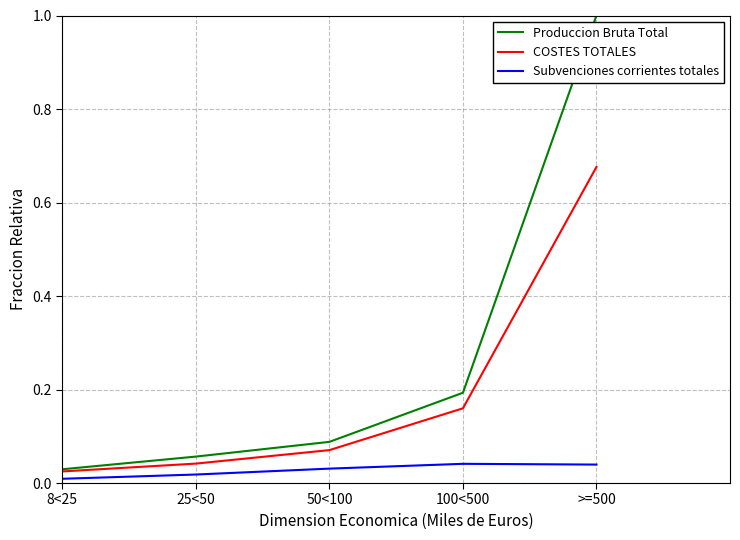

The Subvenciones corrientes totales series shows 0.0 at >=500. True or false?

True